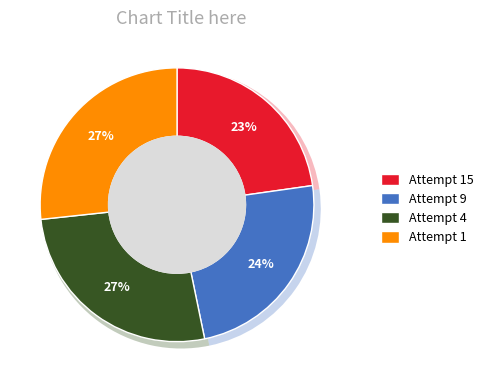

What is the ratio of the value at Attempt 1 to the value at Attempt 4?

1.0